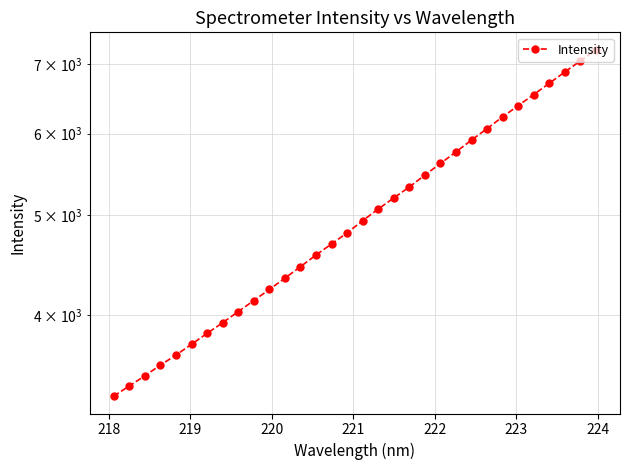

The chart shows a value of 1638.2 at 19. True or false?

False